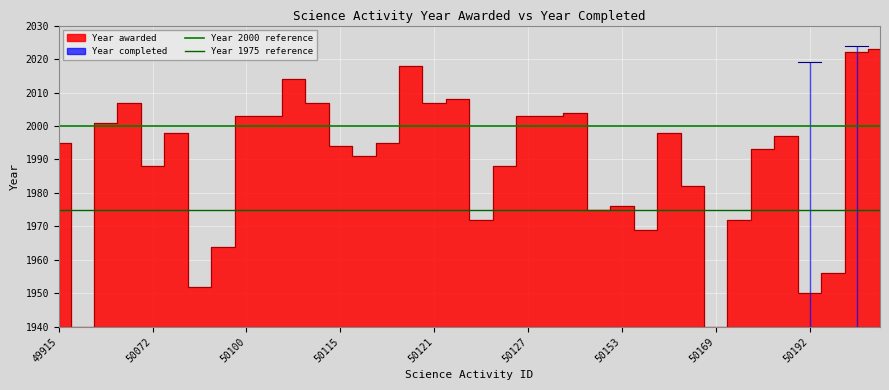

What is the value of the Year 2000 reference point at the 2nd from the left?

2000